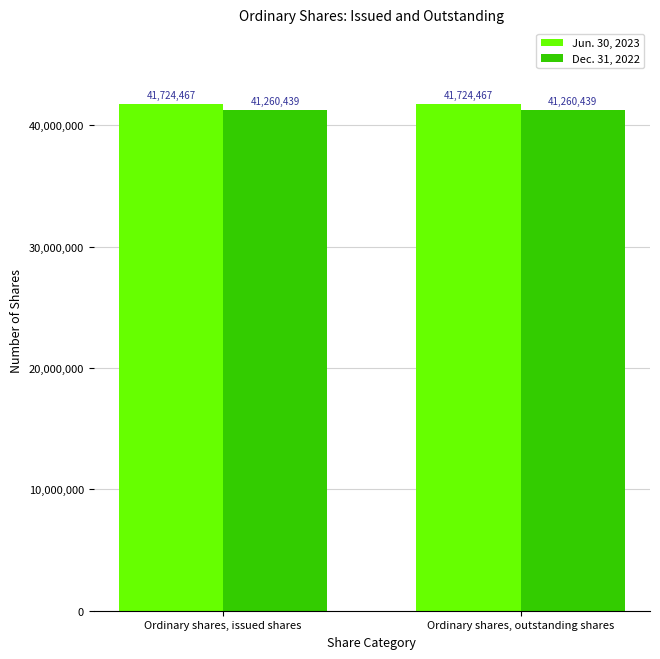

Is the value of Jun. 30, 2023 at Ordinary shares, issued shares greater than the value of Dec. 31, 2022 at Ordinary shares, issued shares?

Yes